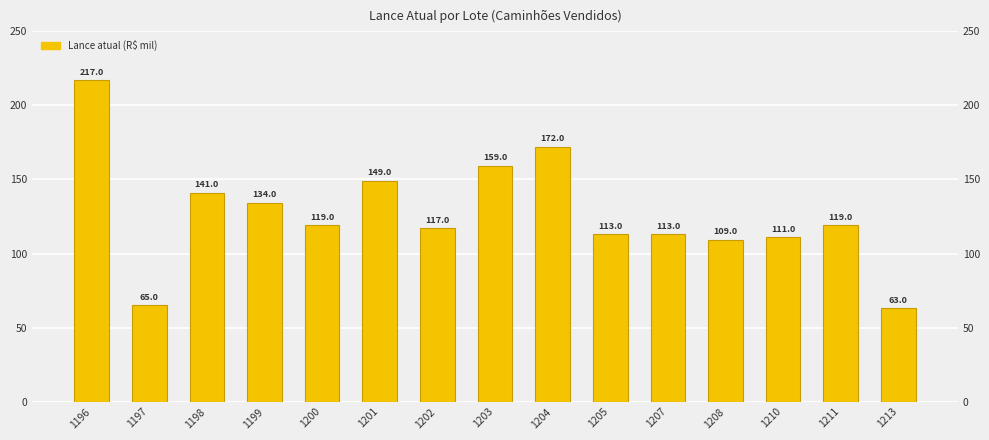

What is the value of the 4th bar from the left?

134